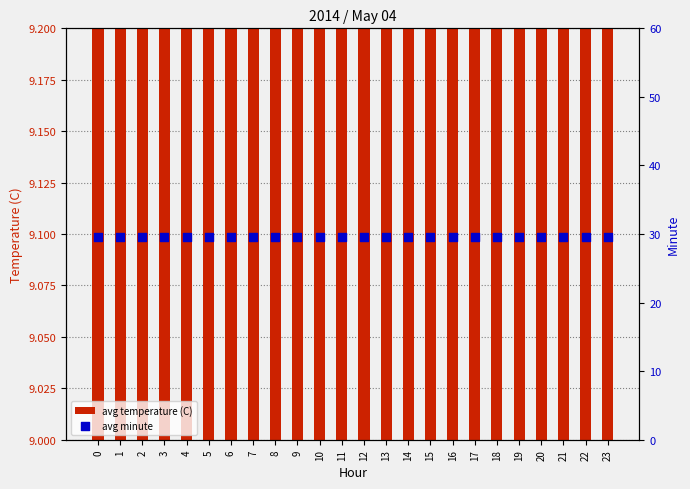

Which series reaches the maximum Y coordinate?

avg minute